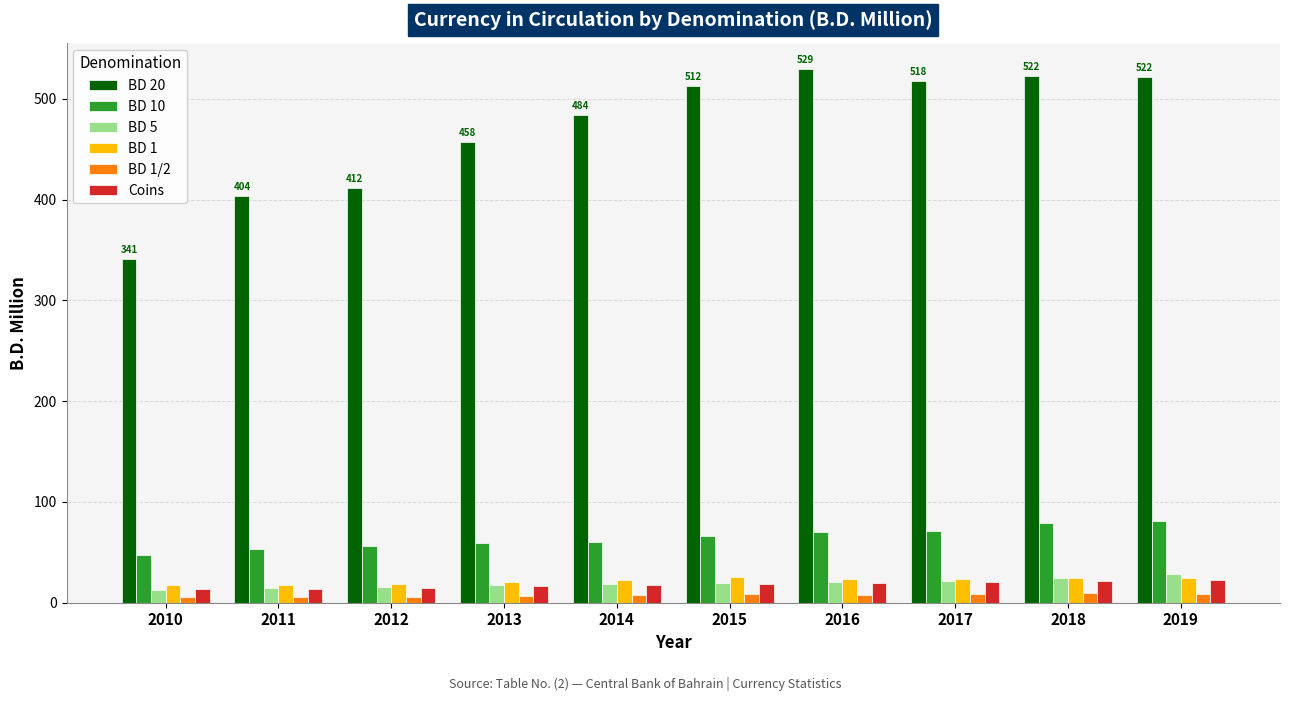

What is the highest value of the Coins series?

22.4